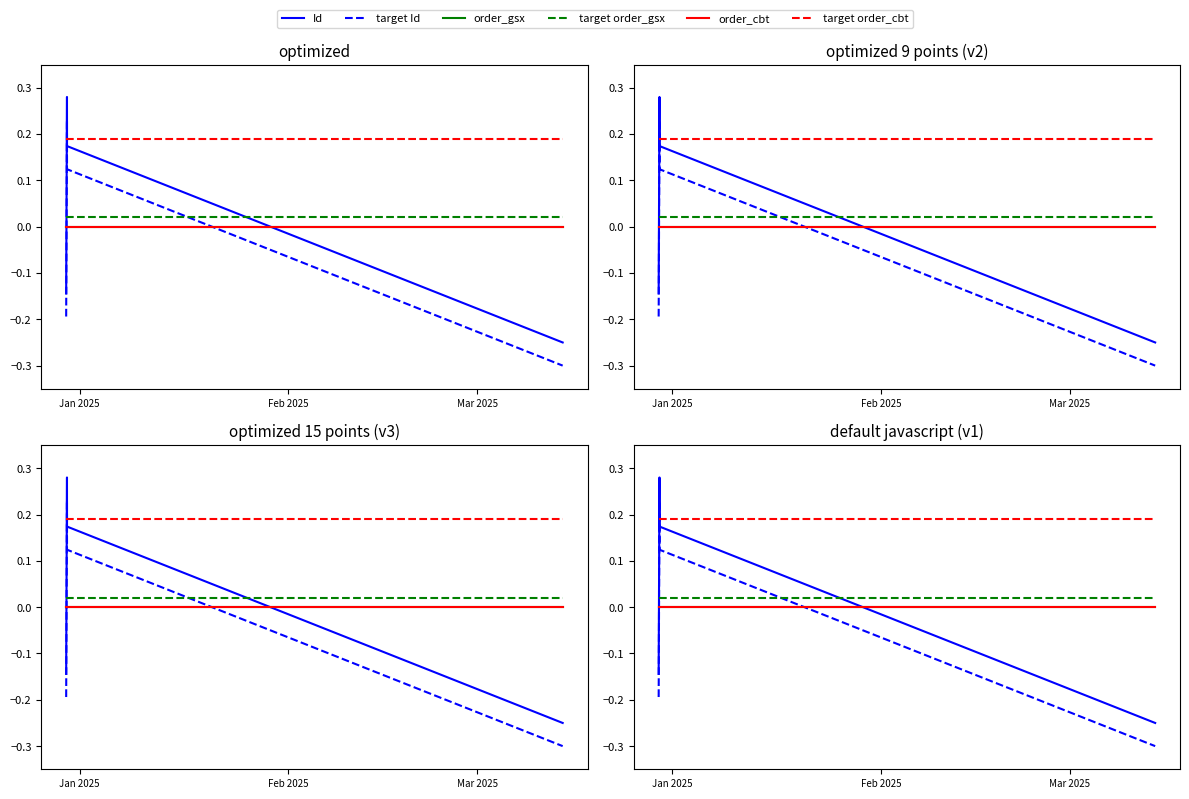

True or false: order_cbt and target order_cbt cross at least once.

False